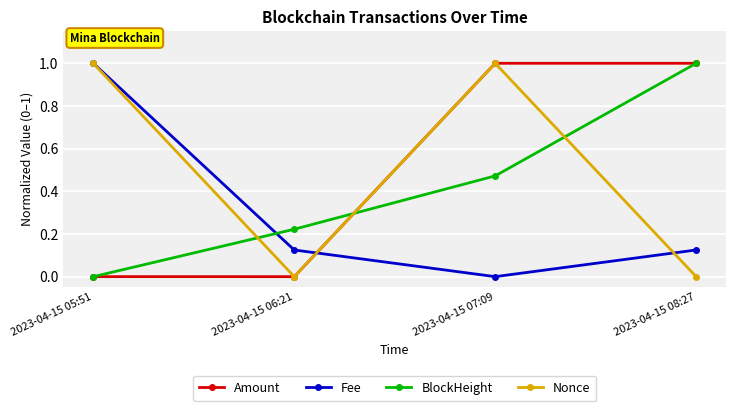

What is the label of the 2nd point from the right?

2023-04-15 07:09